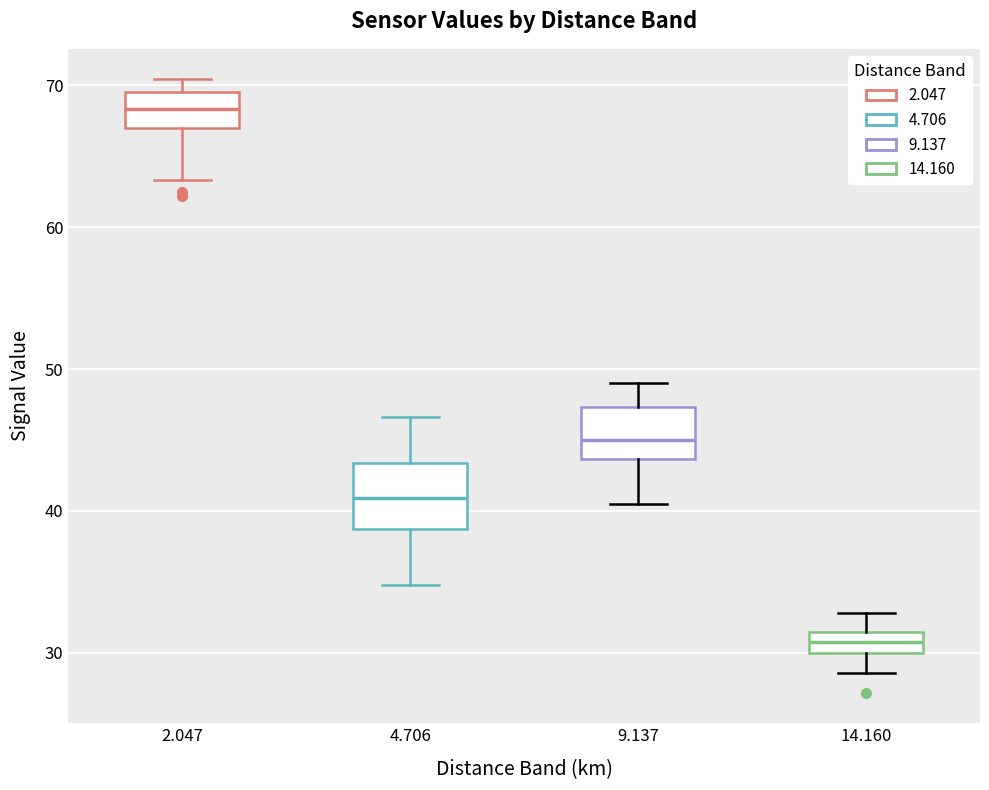

Which box has the highest median line?

2.047